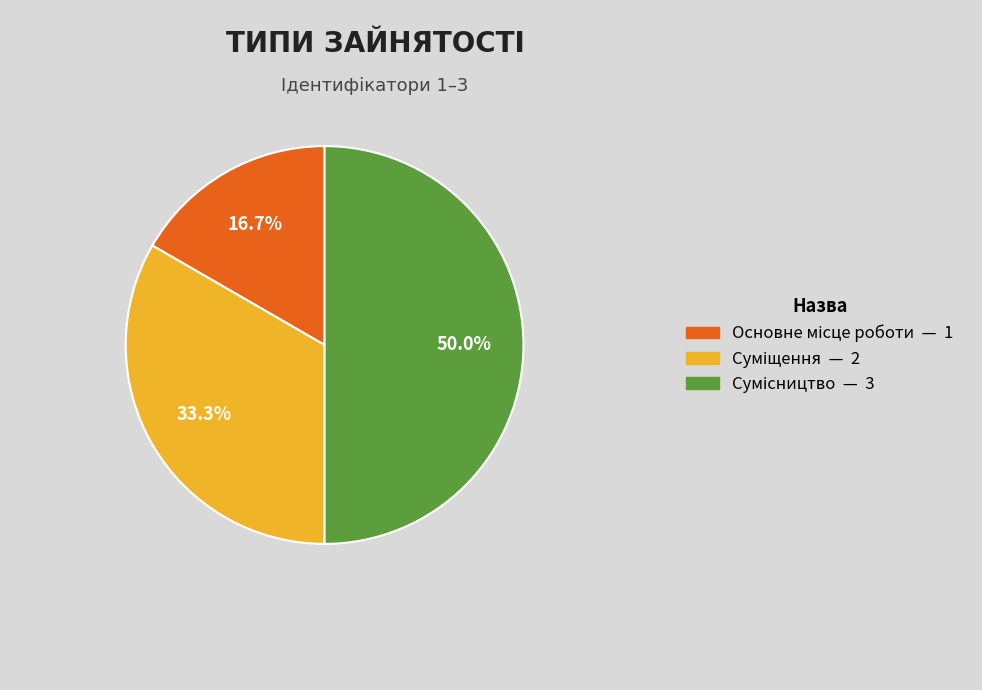

Which slice is the smallest?

Основне місце роботи